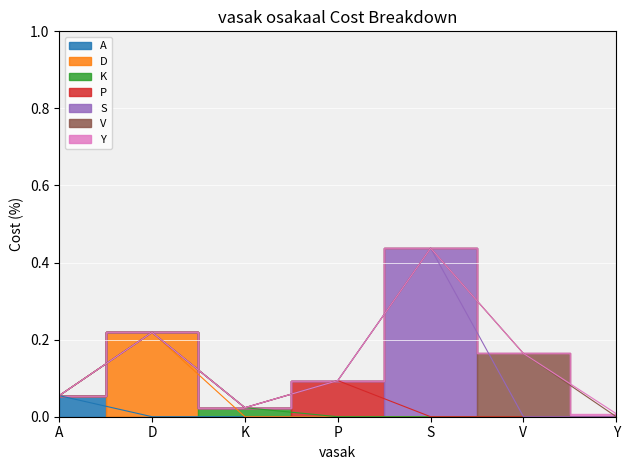

How many interior local valleys (lower than both neighbors) does the data have?

1